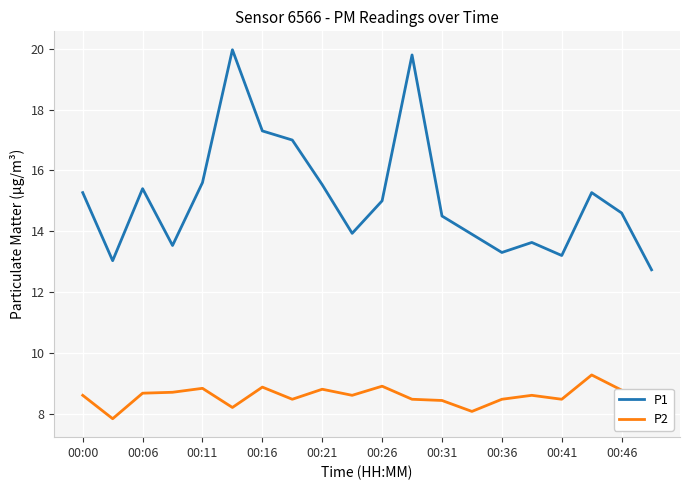

True or false: P1 and P2 cross at least once.

False